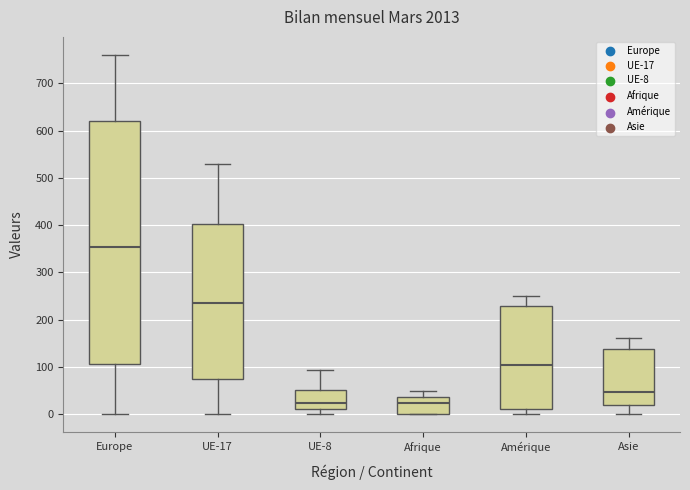

Which box has the highest median line?

Europe